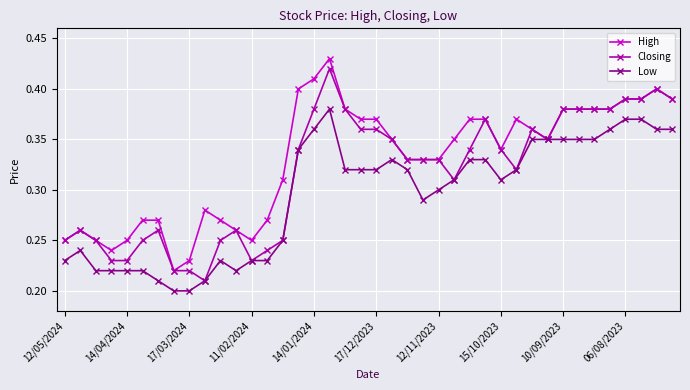

At how many categories does at least one series exceed 0?

40